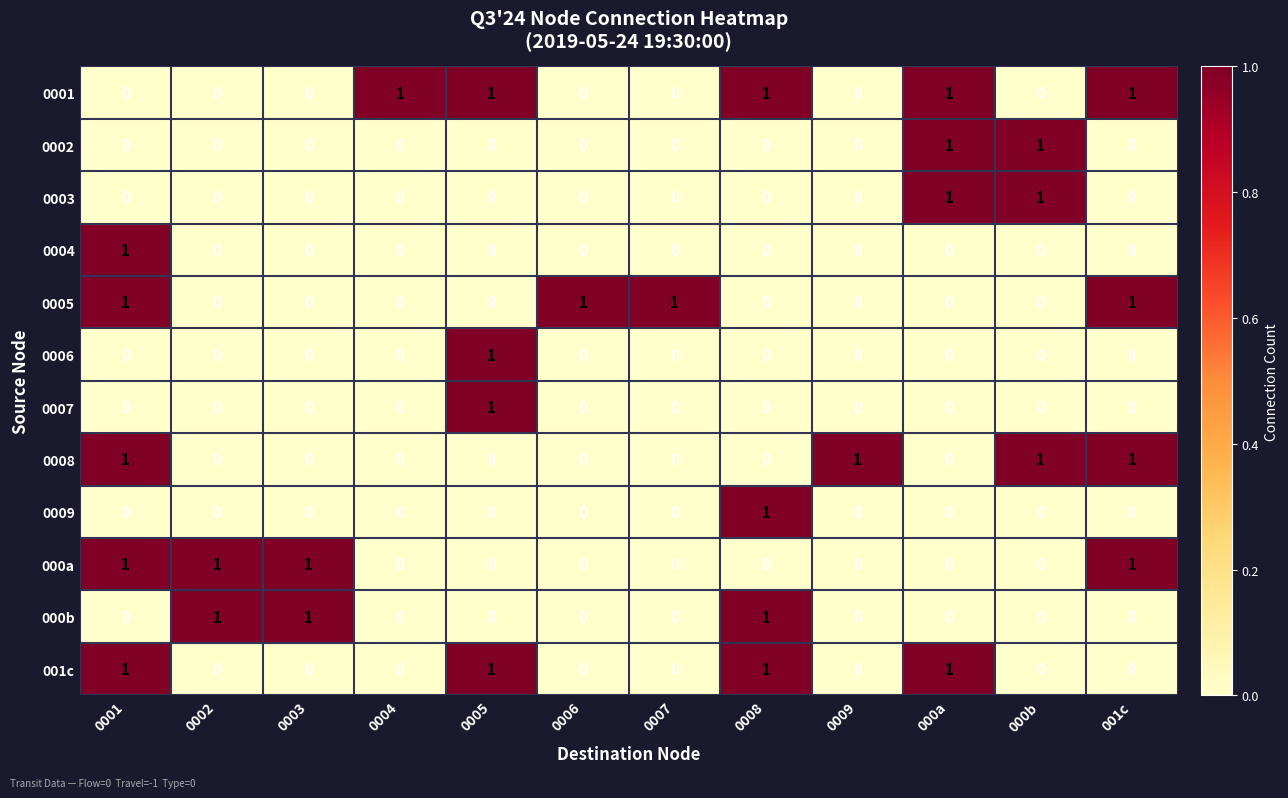

The value of 000a at 0002 is 2. True or false?

False